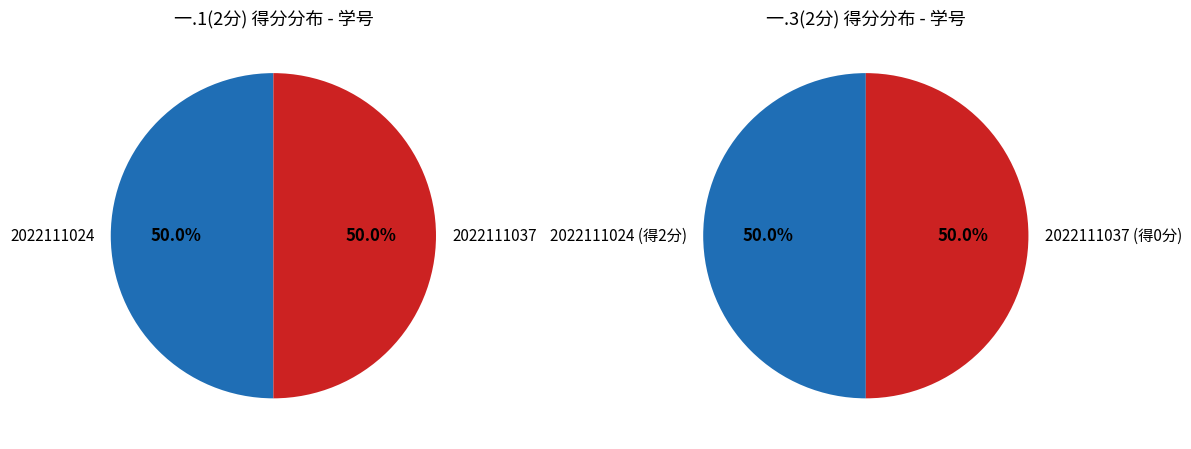

Rank the categories by value from highest to lowest.

2022111024, 2022111037